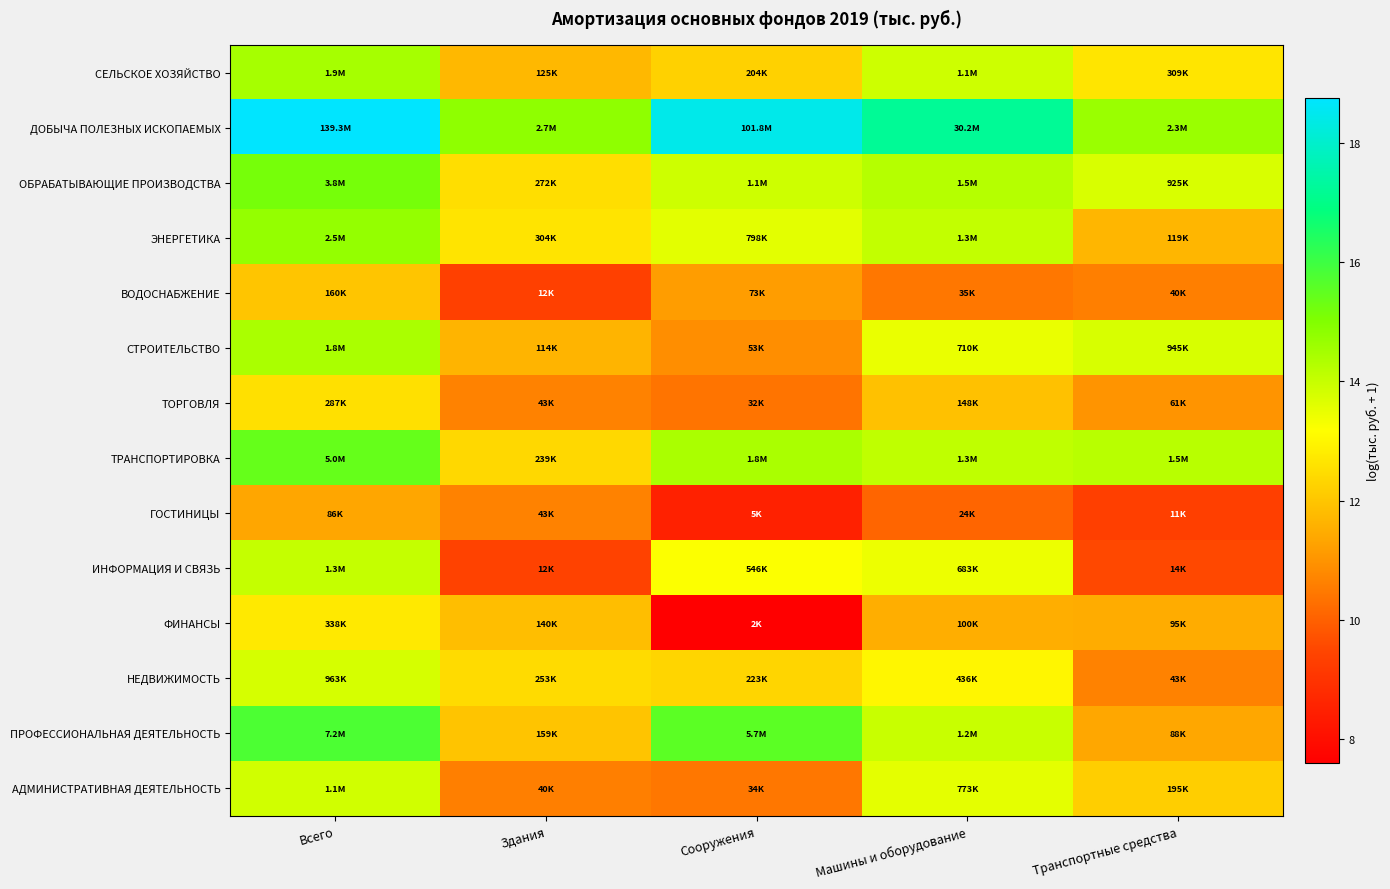

At which label does ДОБЫЧА ПОЛЕЗНЫХ ИСКОПАЕМЫХ reach its peak?

Всего